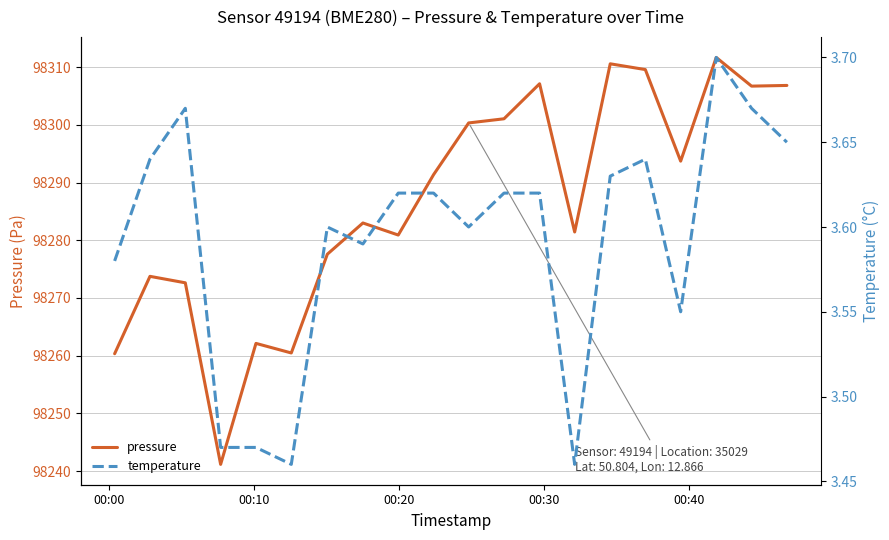

What is the greatest value displayed?

98311.7